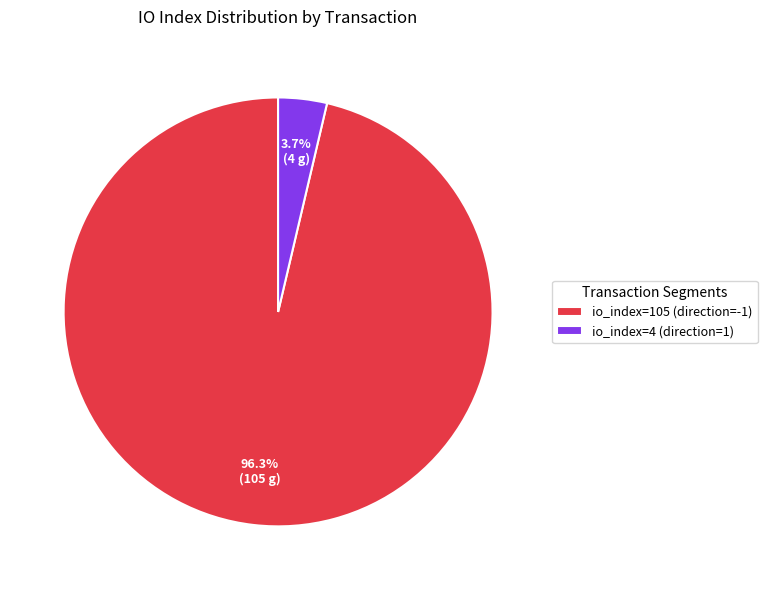

Rank the categories by value from highest to lowest.

io_index=105 (direction=-1), io_index=4 (direction=1)